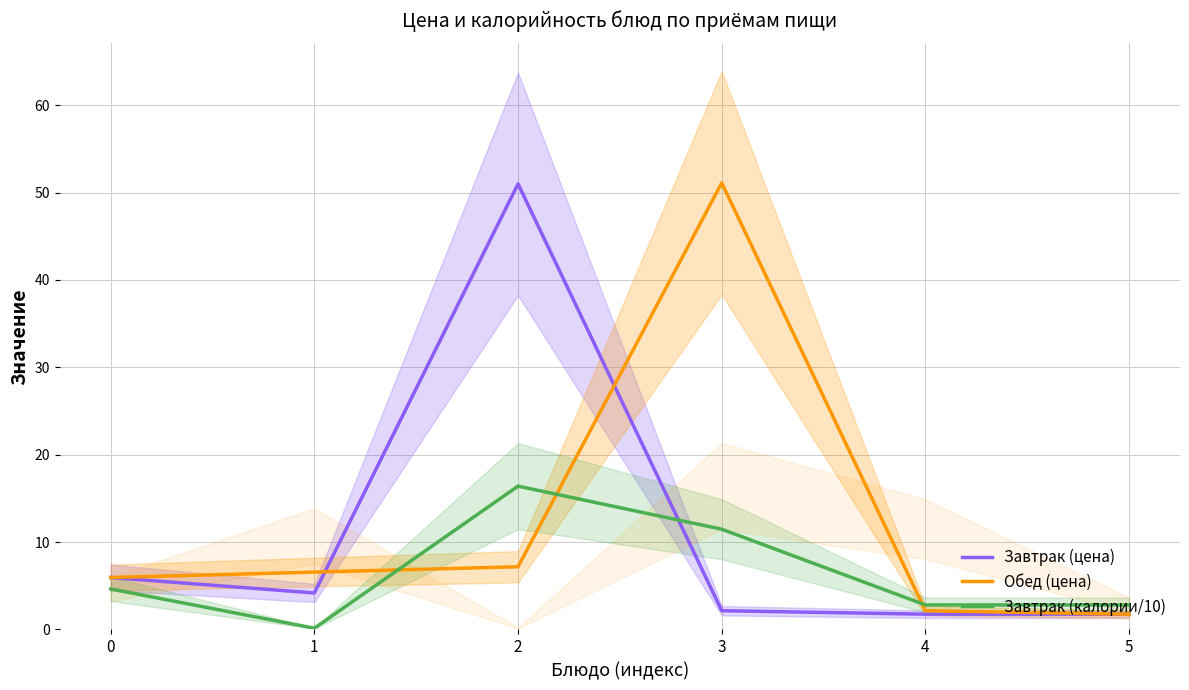

How many data points in Завтрак (калории/10) are less than 4?

3